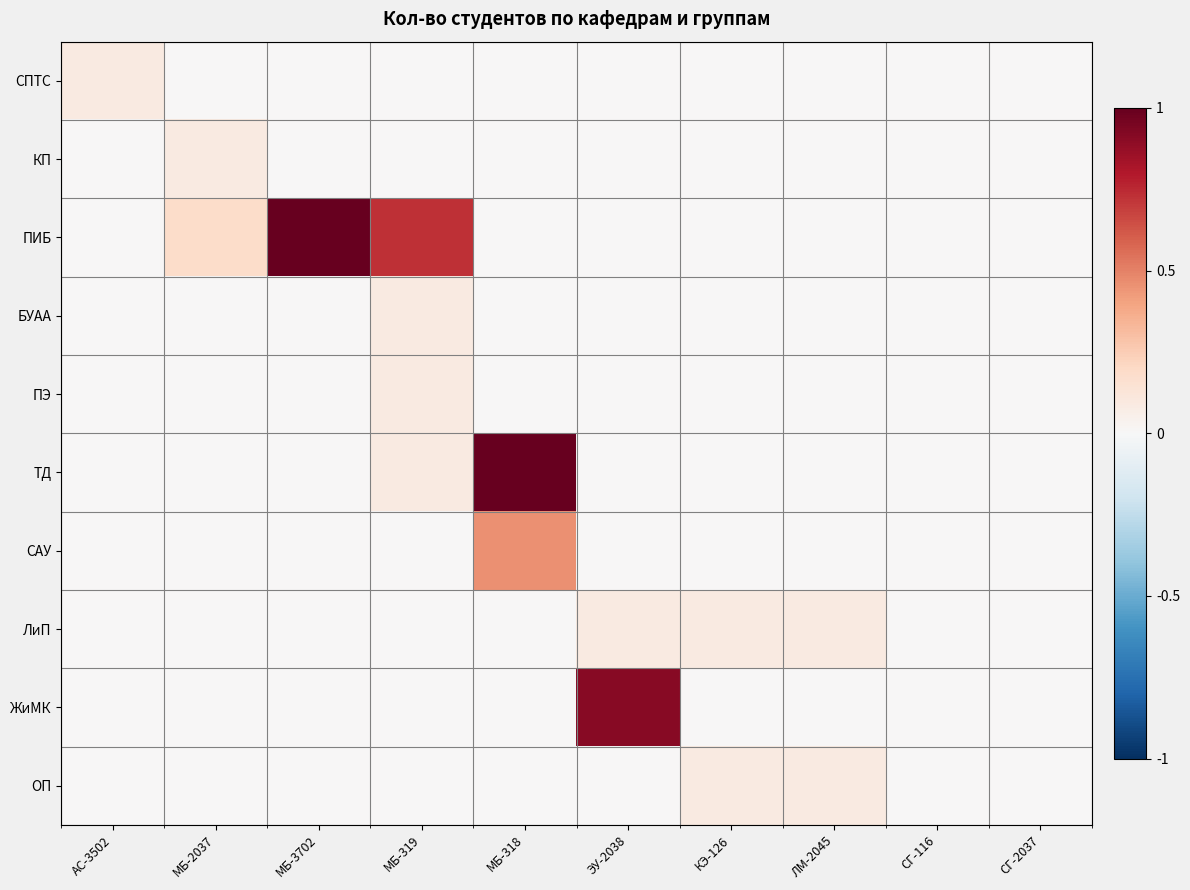

Which series has the largest range (max minus min)?

ПИБ